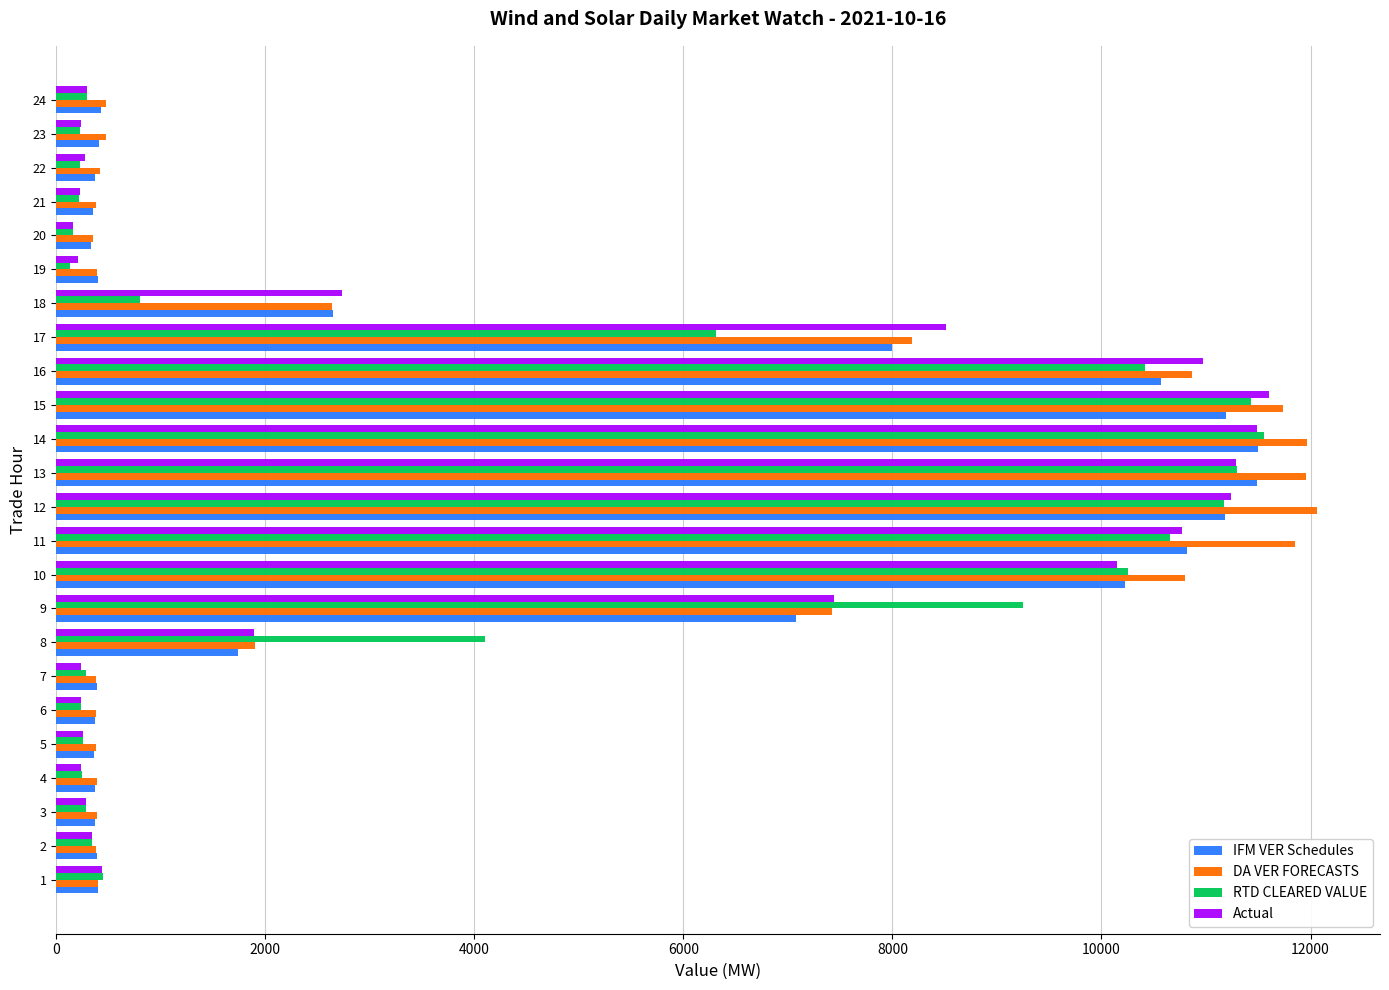

What is the difference between the second highest and minimum values in the DA VER FORECASTS series?

11619.0